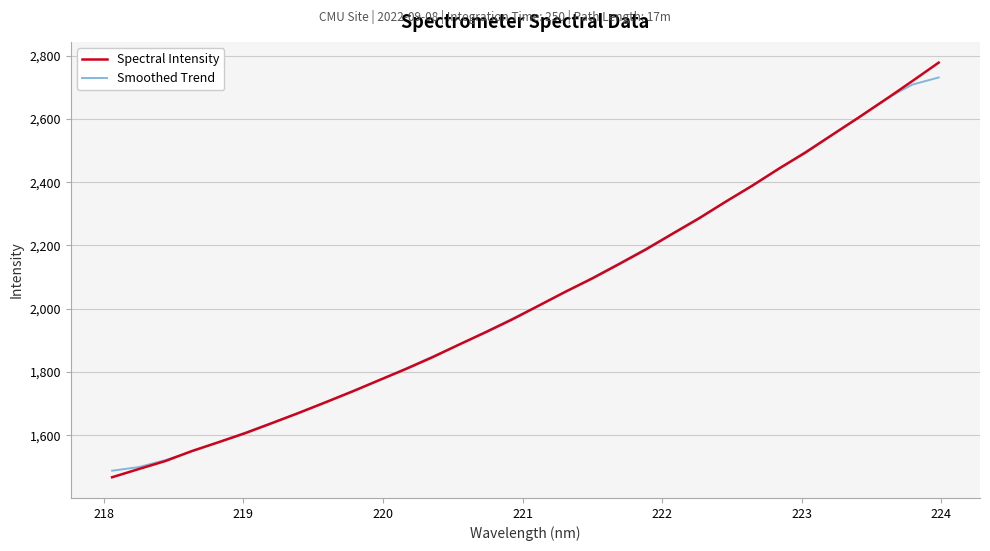

Which series has the widest spread of values?

Spectral Intensity